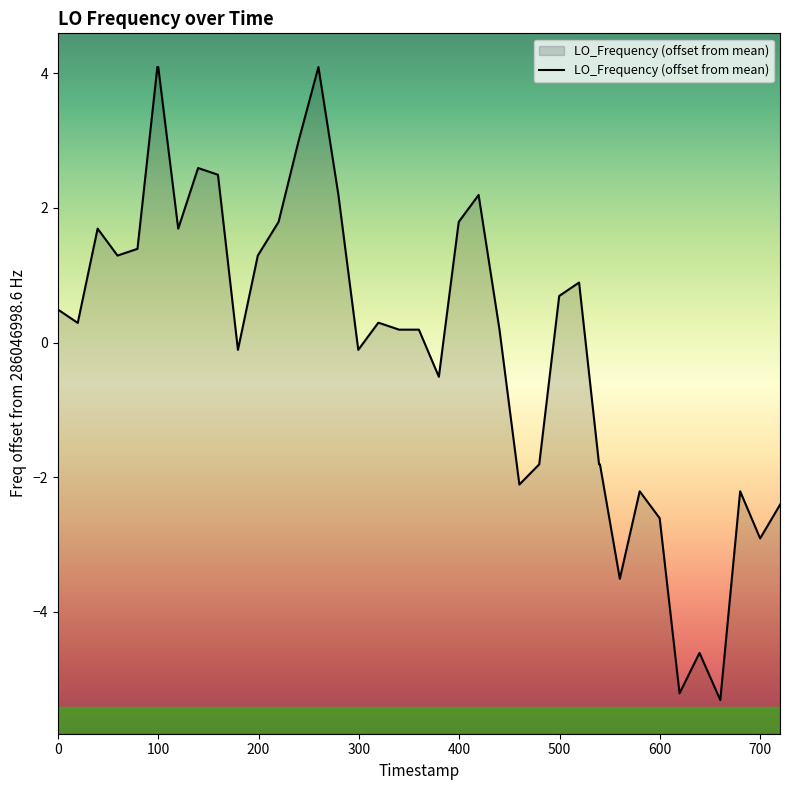

What is the difference between the maximum and minimum values?

9.4